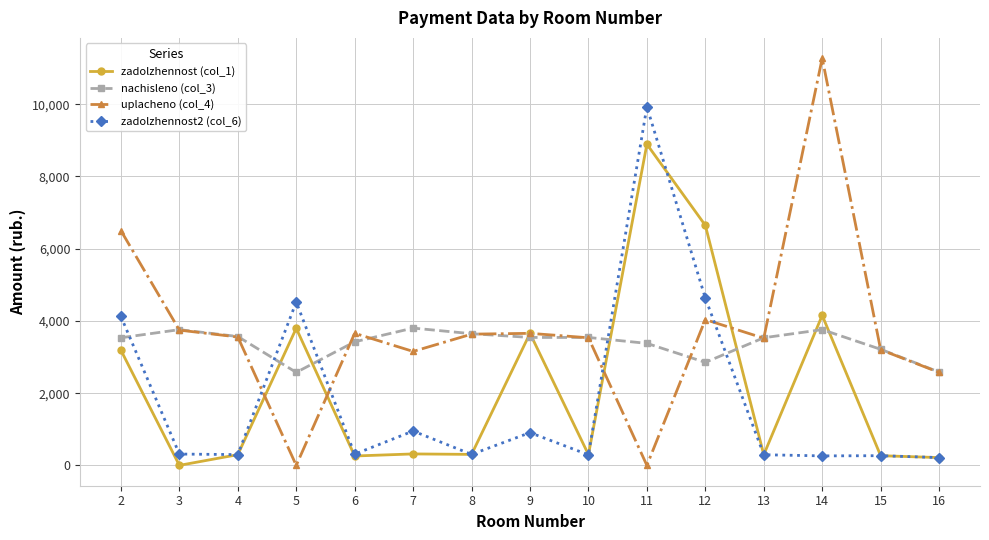

What is the spread (max minus min) of values at 10?

3250.2